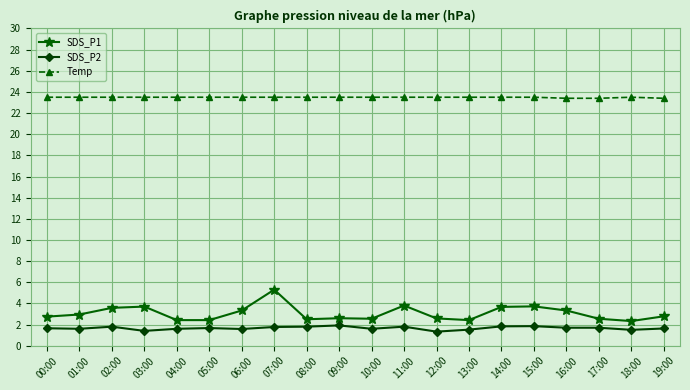

What is the spread (max minus min) of values at 16:00?

21.7